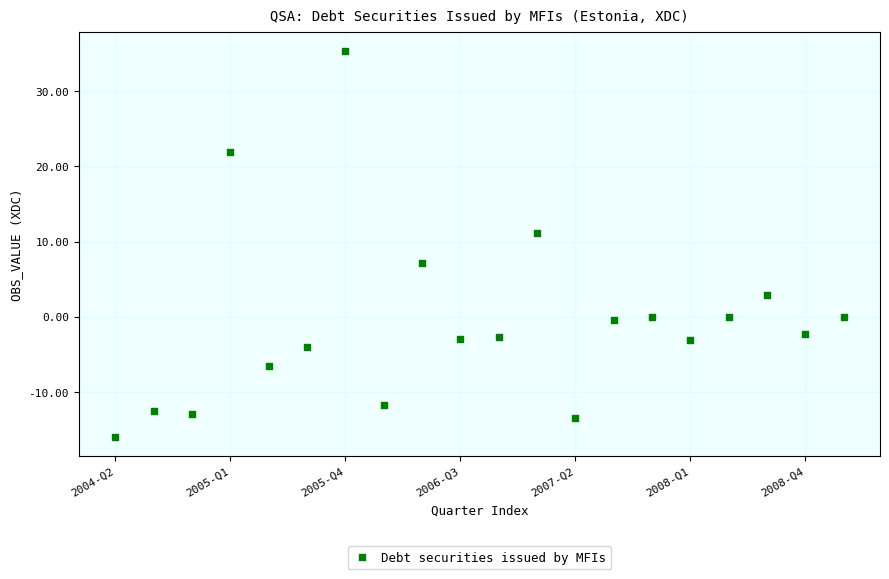

What is the range of Y values (max minus min)?

51.3